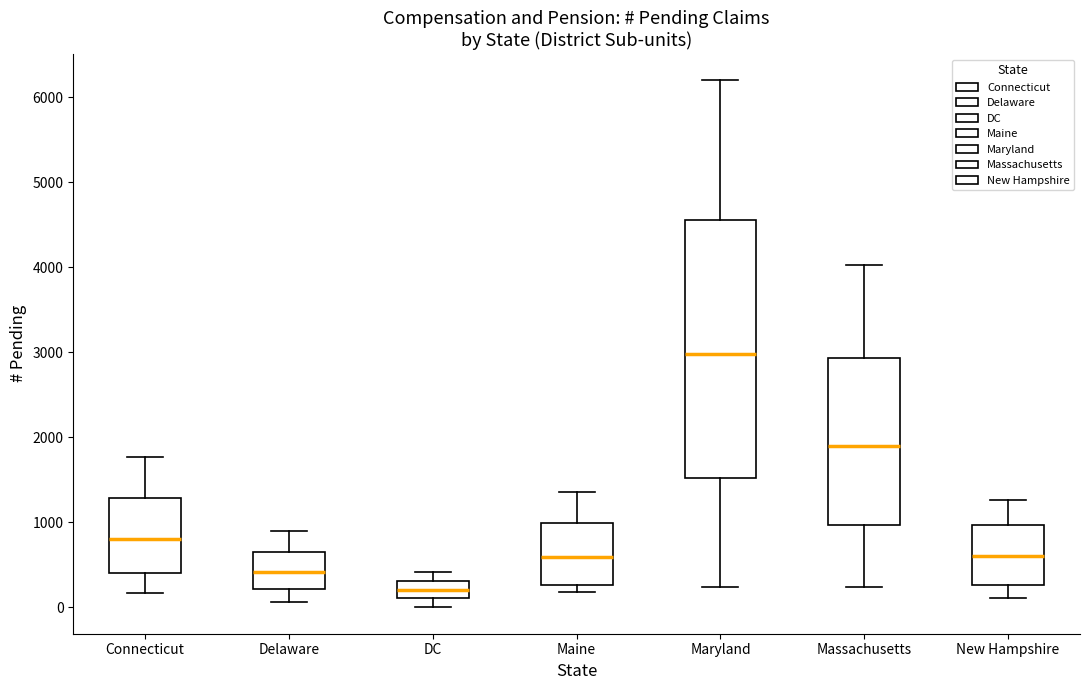

Which box has the lowest median line?

DC